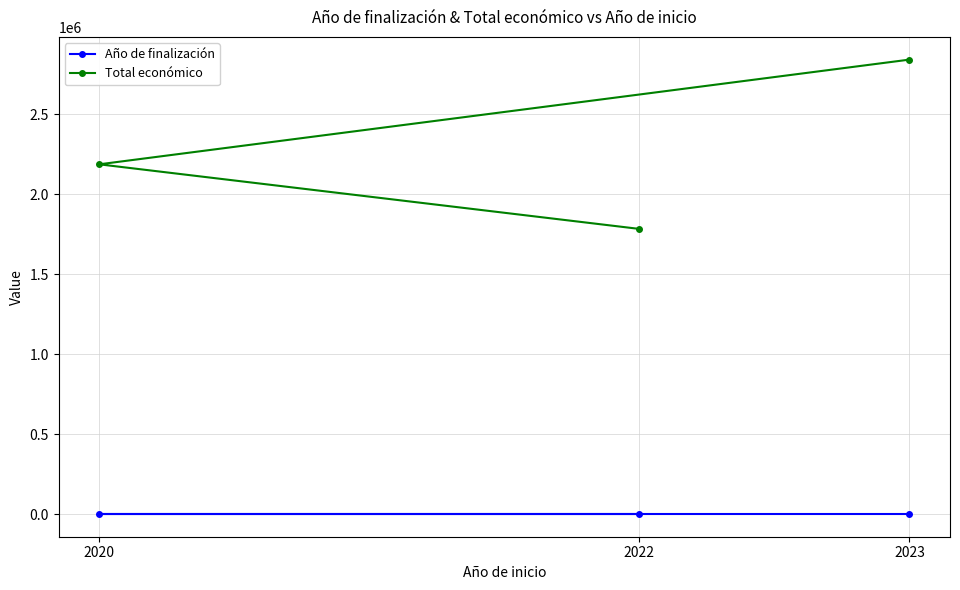

The value of Año de finalización at 2022 is 1338. True or false?

False